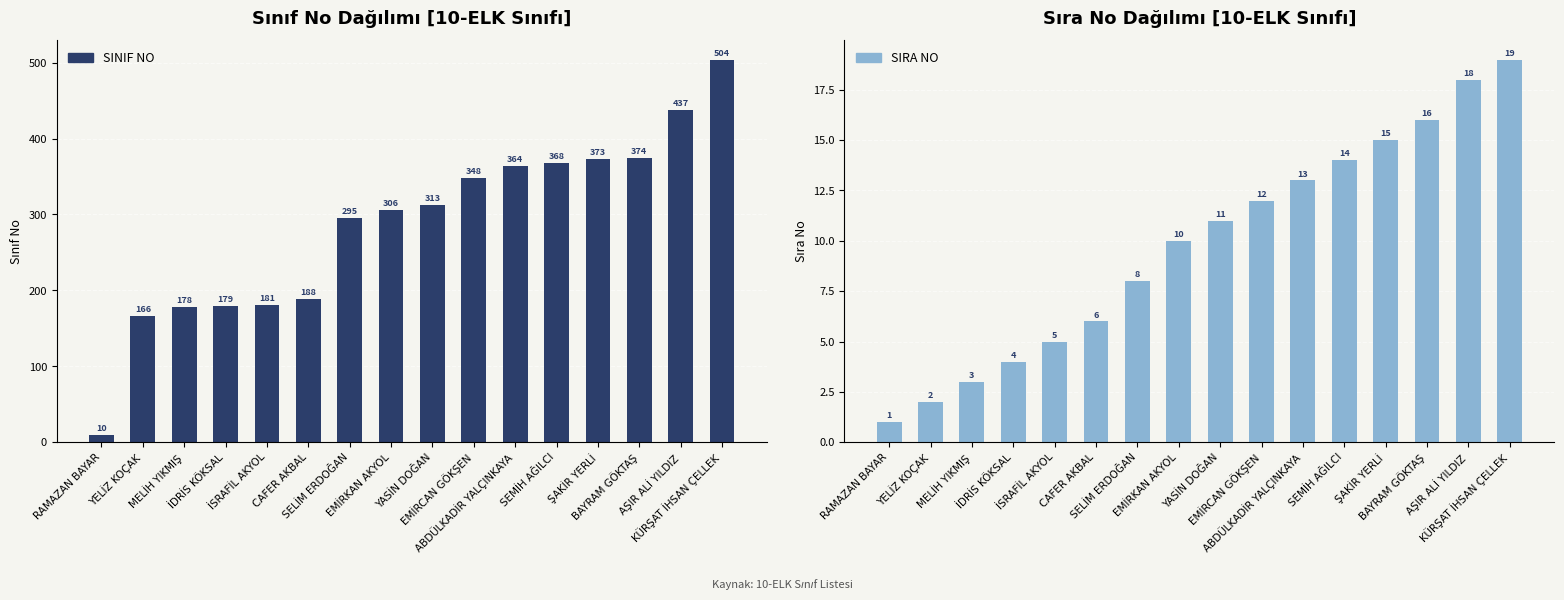

What position from the left is İSRAFİL AKYOL?

5